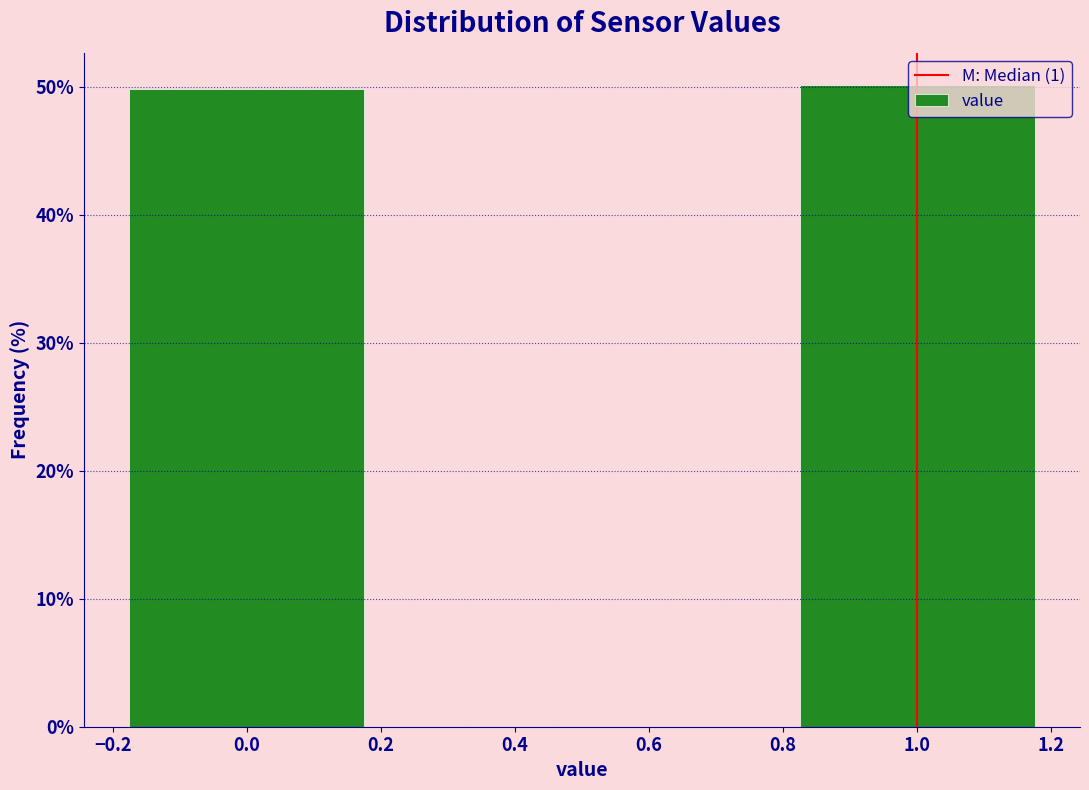

What is the ratio of the value at 0.0 to the value at 1.0?

1.0